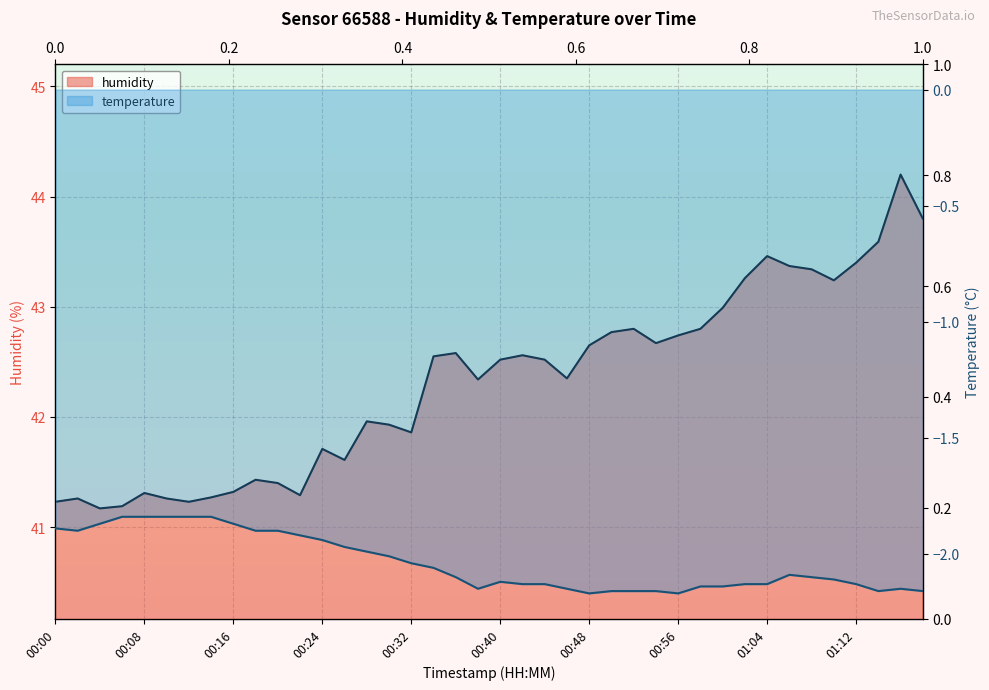

What is the sum of the temperature values at 00:08 and 00:40?

-4.0